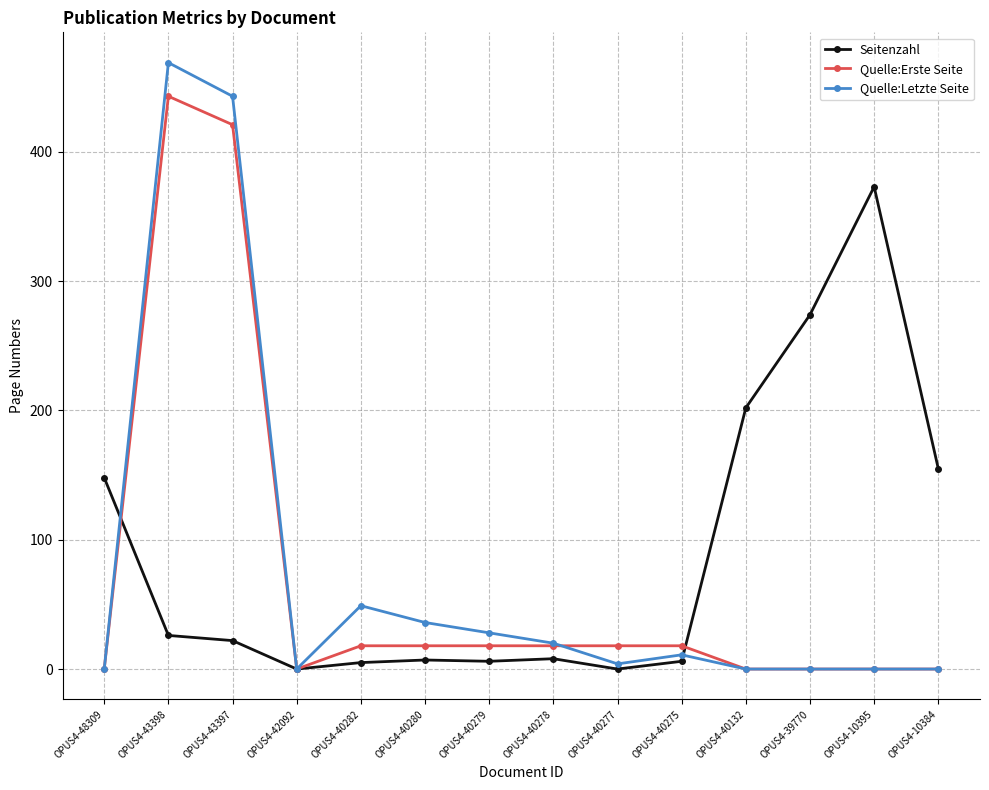

What is the difference between the Seitenzahl values at OPUS4-10395 and OPUS4-48309?

225